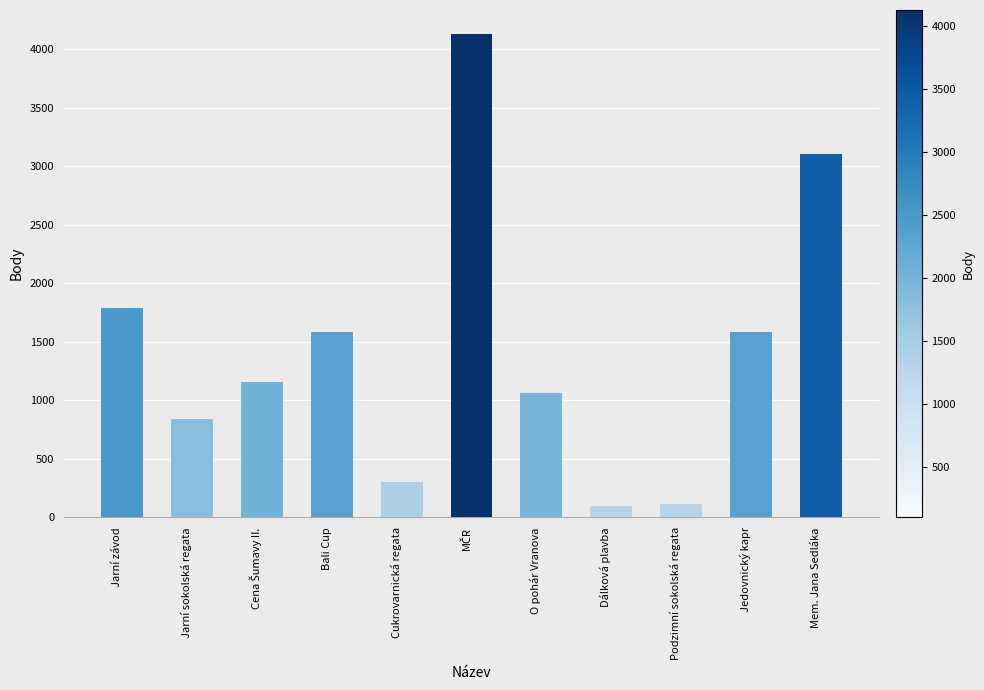

How many bars are there in total?

11